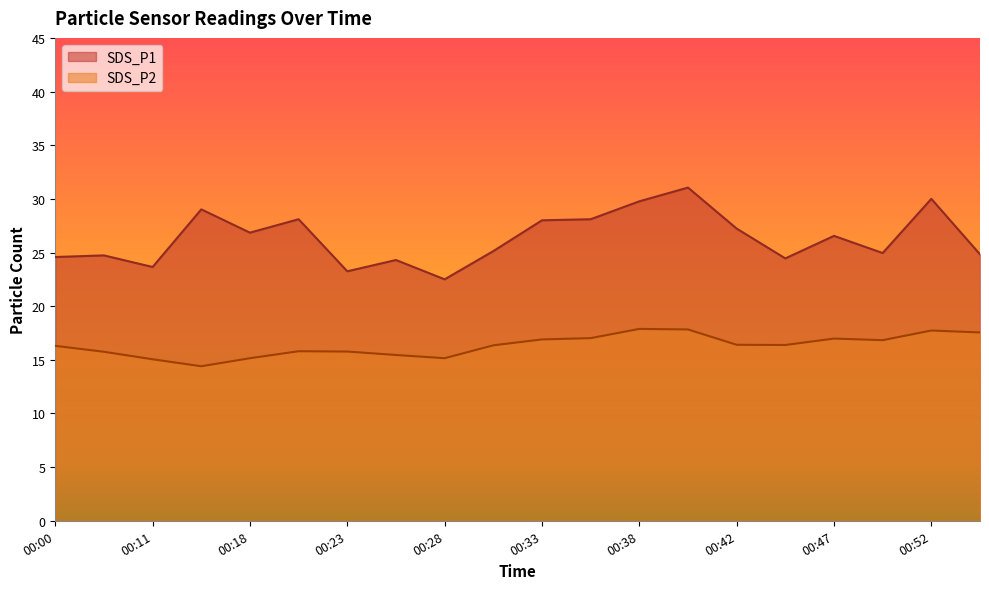

Does the chart display data point markers on the line(s)?

No